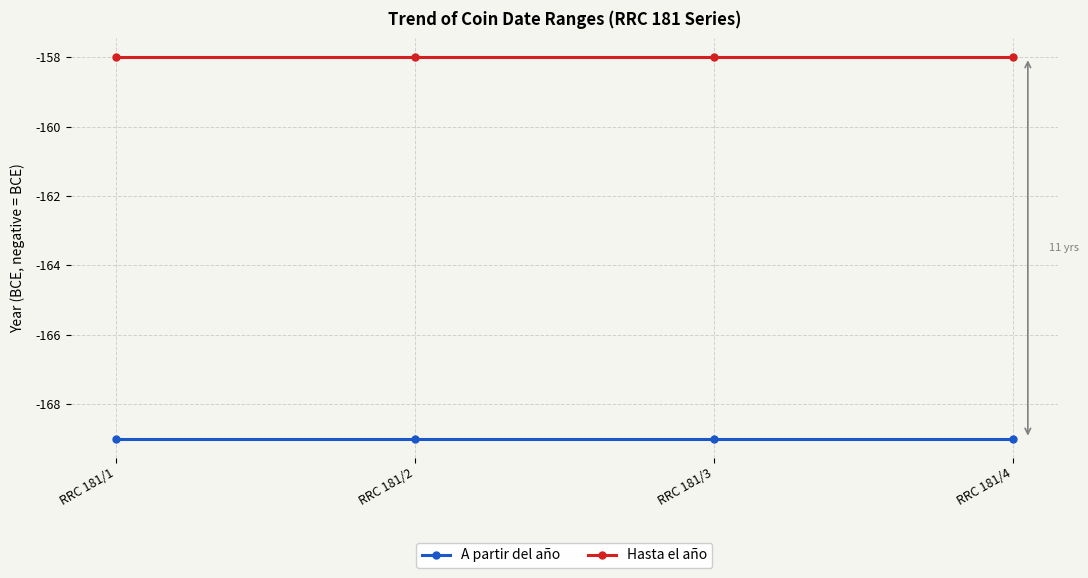

Does the chart have visible grid lines?

Yes